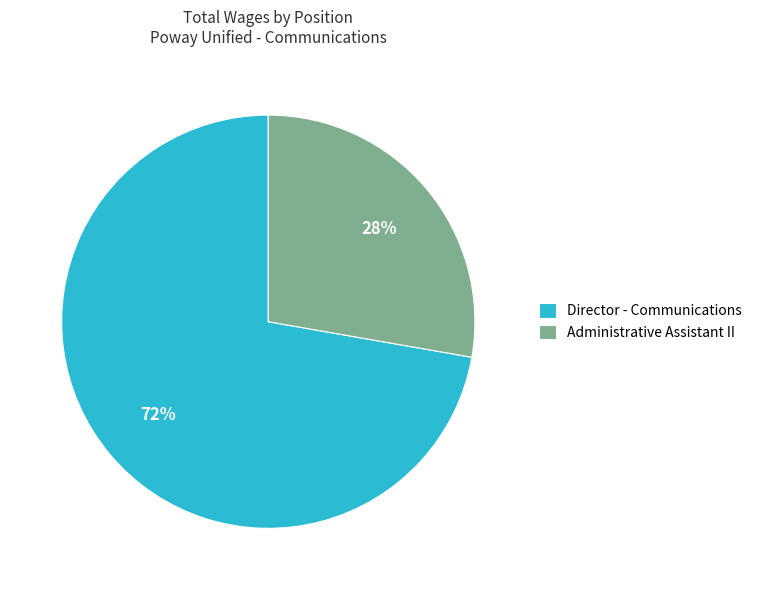

Is there a majority slice in this chart?

Yes